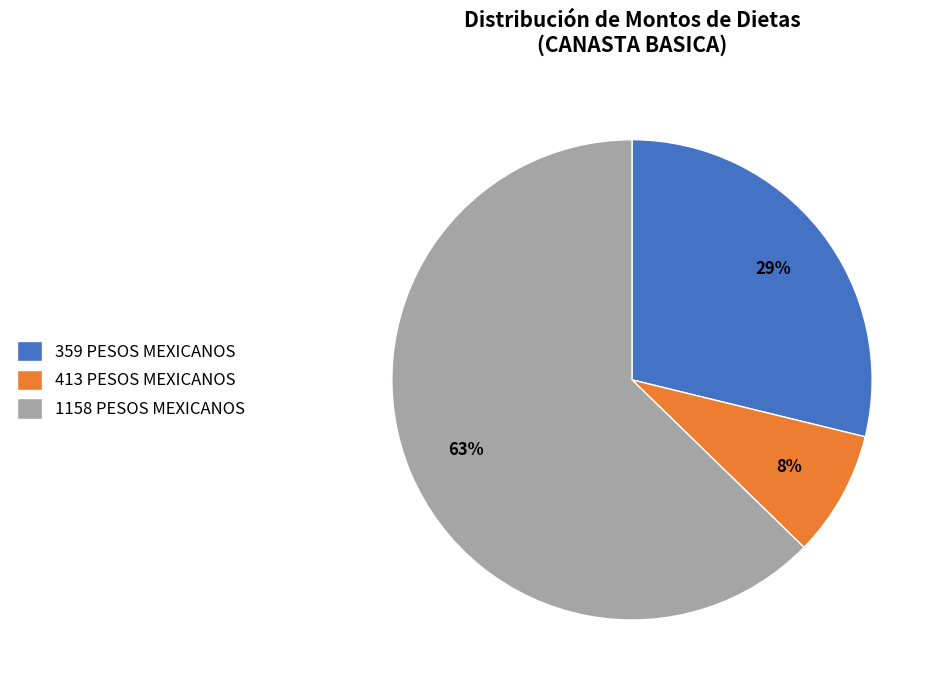

Which category accounts for the majority?

1158 PESOS